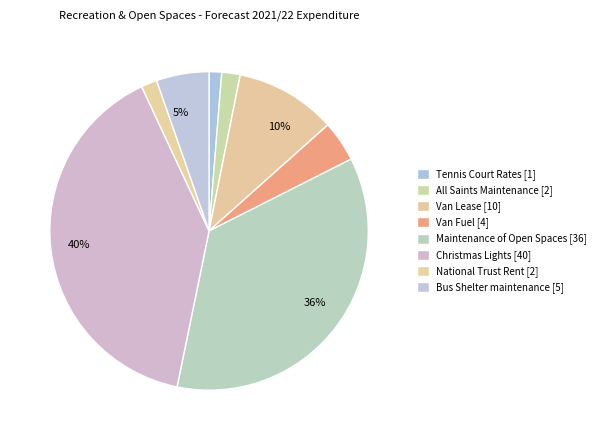

Count the number of slices in the pie.

8